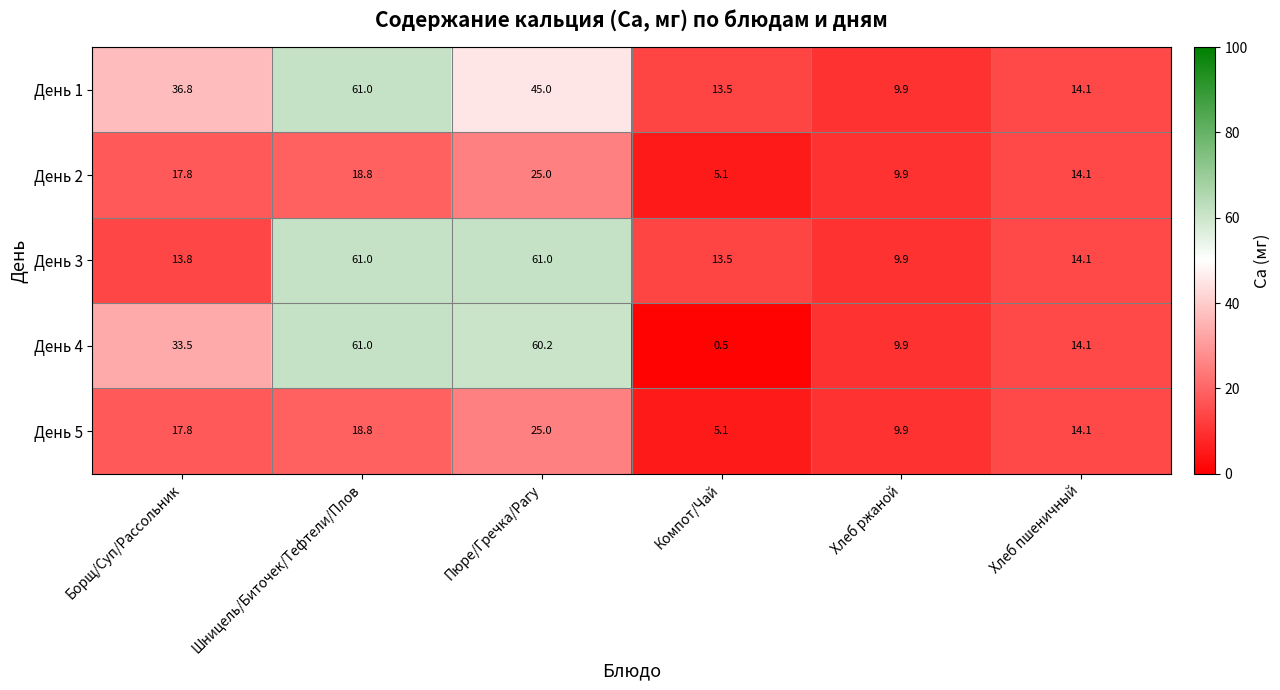

What is the difference between the maximum and minimum values in the День 4 series?

60.5